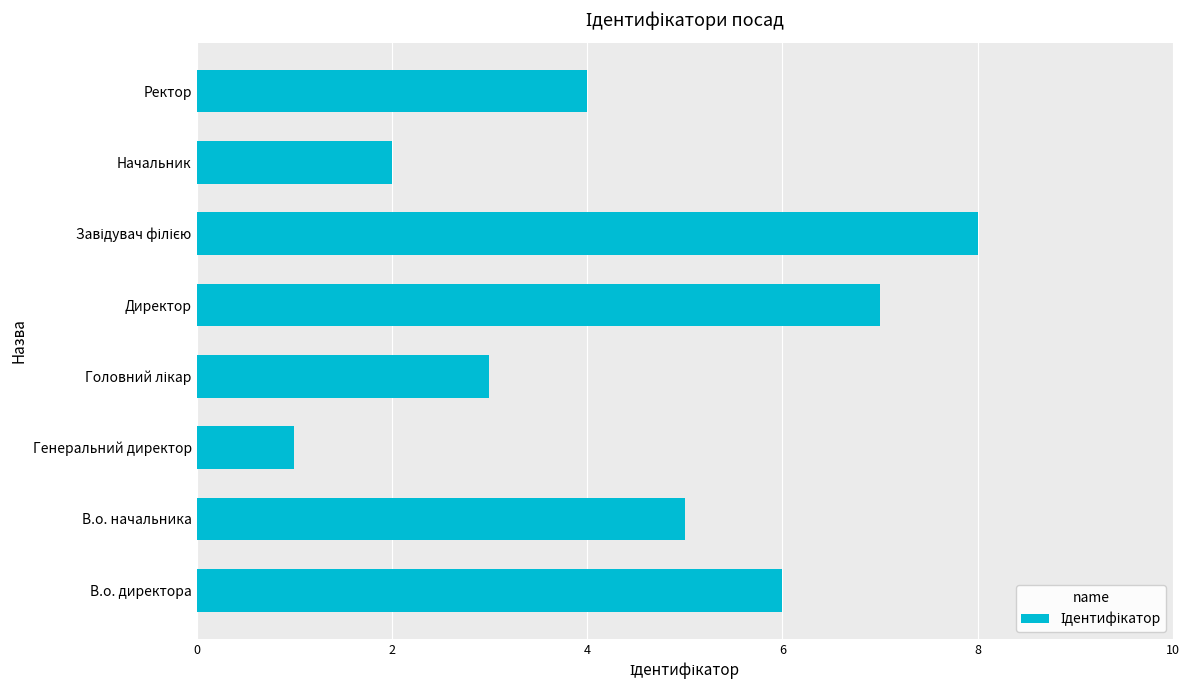

What is the difference between the second highest and second lowest values?

5